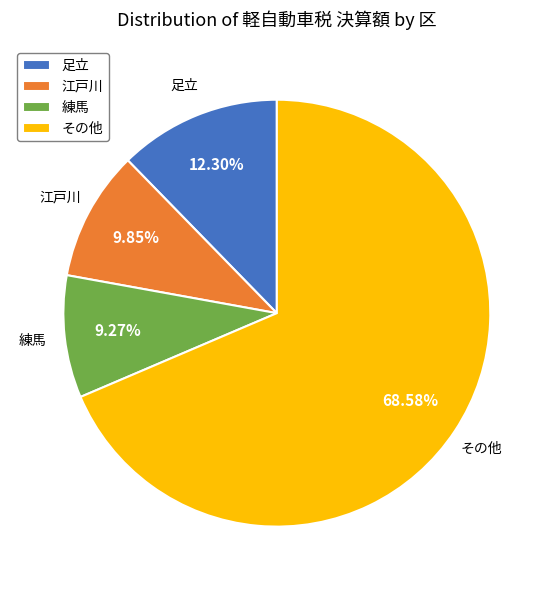

Is there any slice that represents more than half of the pie?

Yes